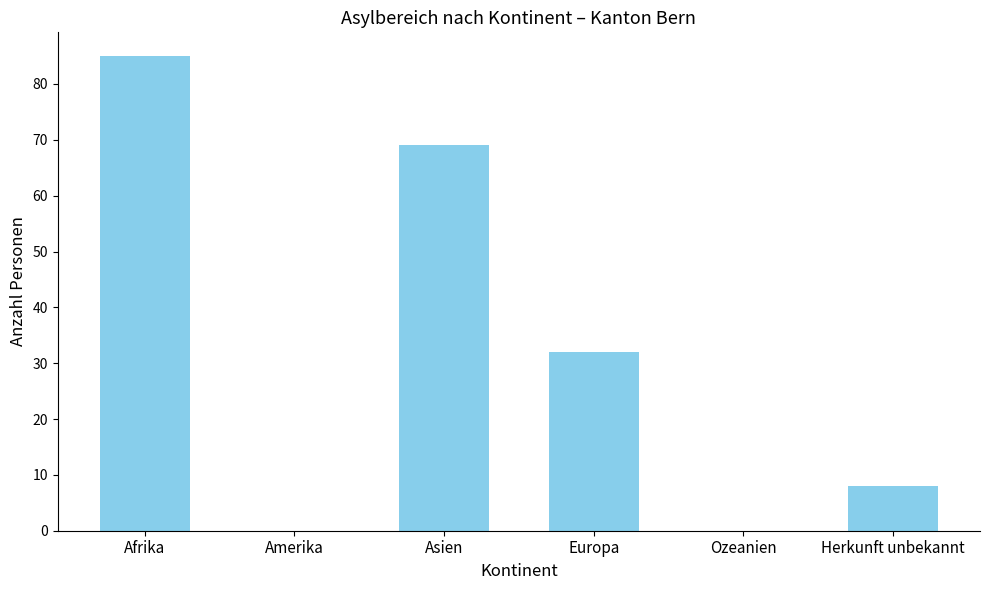

Approximately how many times larger is the value at Asien compared to Herkunft unbekannt?

8.6